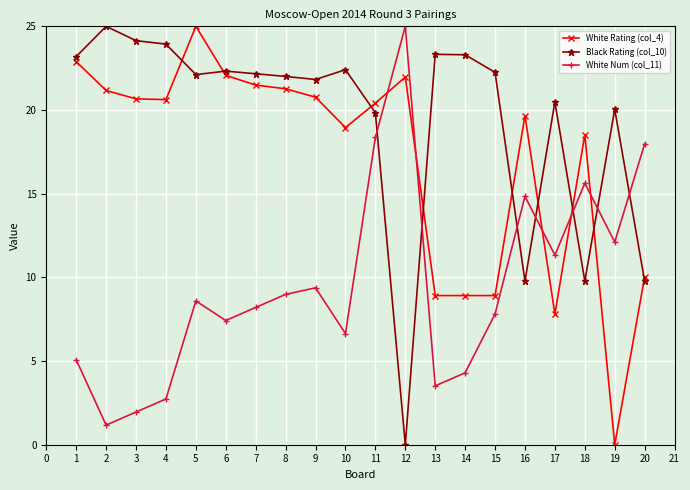

What is the value of the Black Rating (col_10) point at the 18th from the left?

9.8